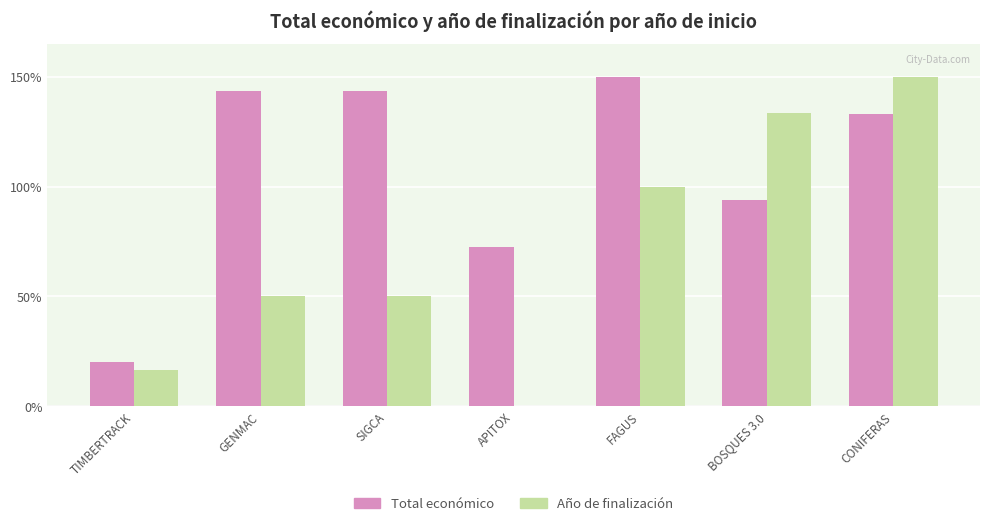

What is the spread (max minus min) of values at TIMBERTRACK?

3.5